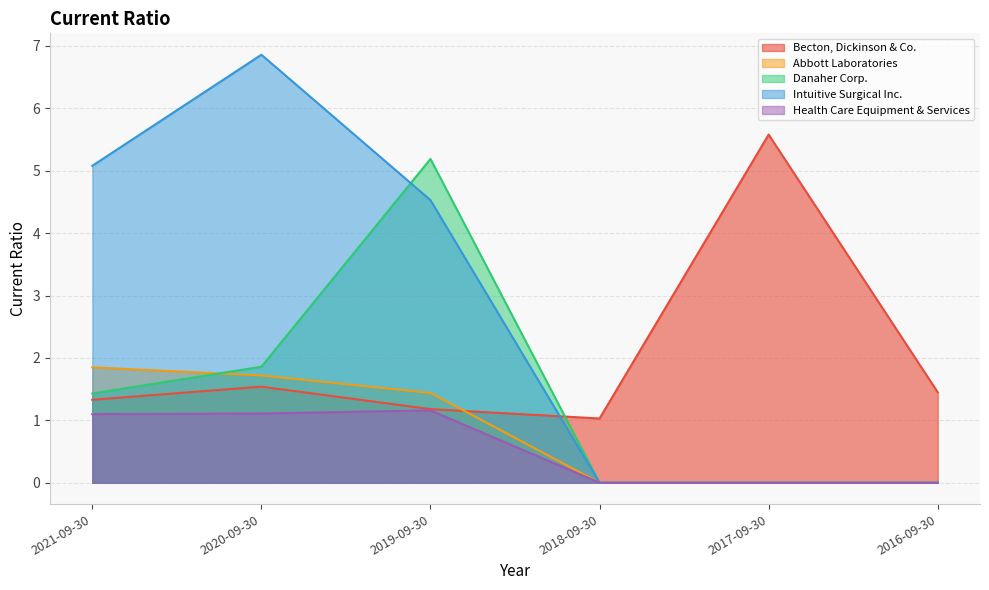

What position from the left is 2017-09-30?

5